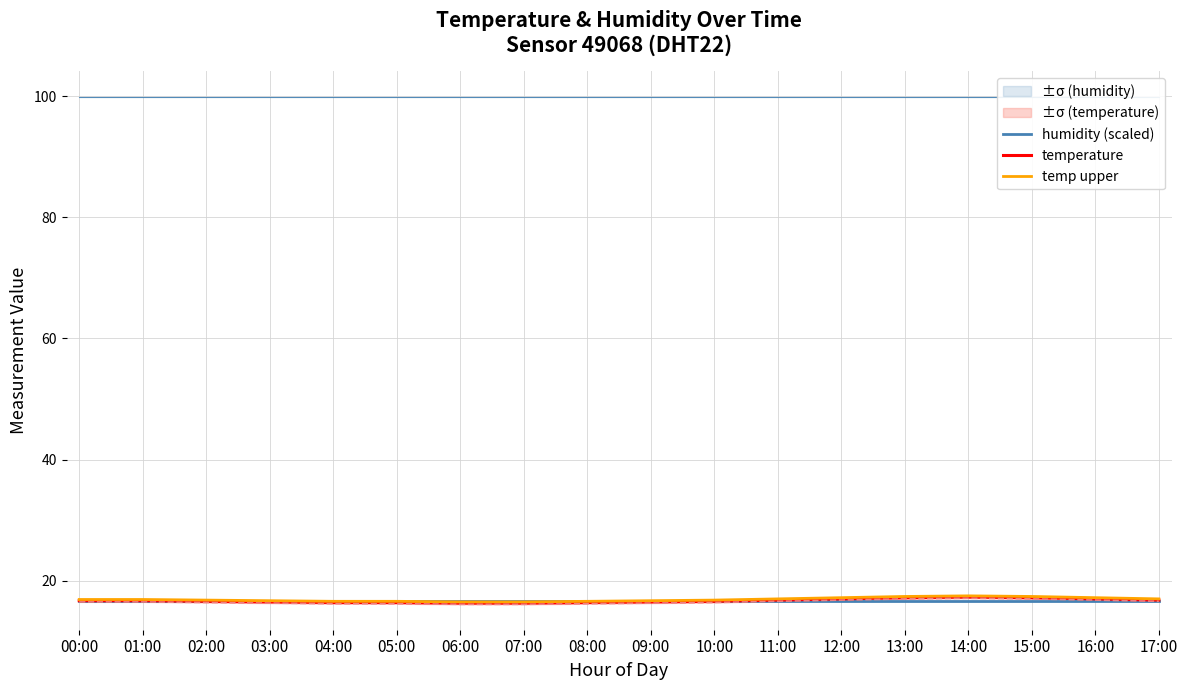

Reading left to right, transcribe all the data shown in this chart.

humidity (scaled): 16.7	16.7	16.7	16.7	16.7	16.7	16.7	16.7	16.7	16.7	16.7	16.7	16.7	16.7	16.7	16.7	16.7	16.7
temperature: 16.7	16.7	16.6	16.5	16.4	16.4	16.3	16.3	16.4	16.5	16.6	16.8	17.0	17.2	17.3	17.2	17.0	16.8
temp upper: 16.9	16.9	16.8	16.7	16.6	16.6	16.5	16.5	16.6	16.7	16.8	17.0	17.2	17.4	17.5	17.4	17.2	17.0